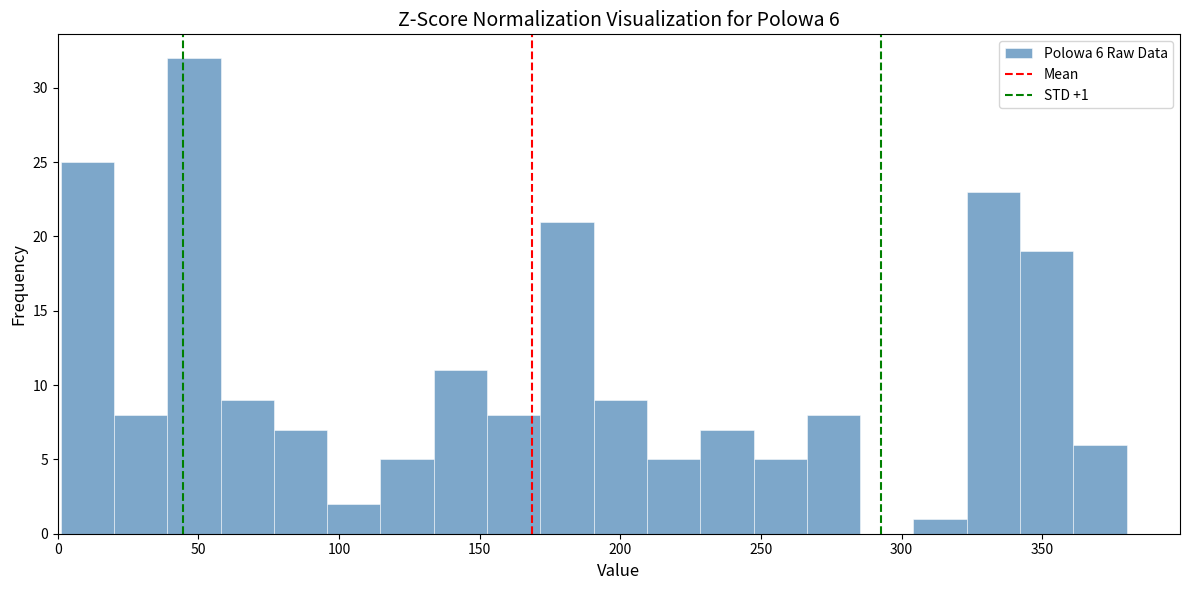

Around what value on the x-axis is the tallest bar? Give the approximate position of its centre, as read against the axis.

50